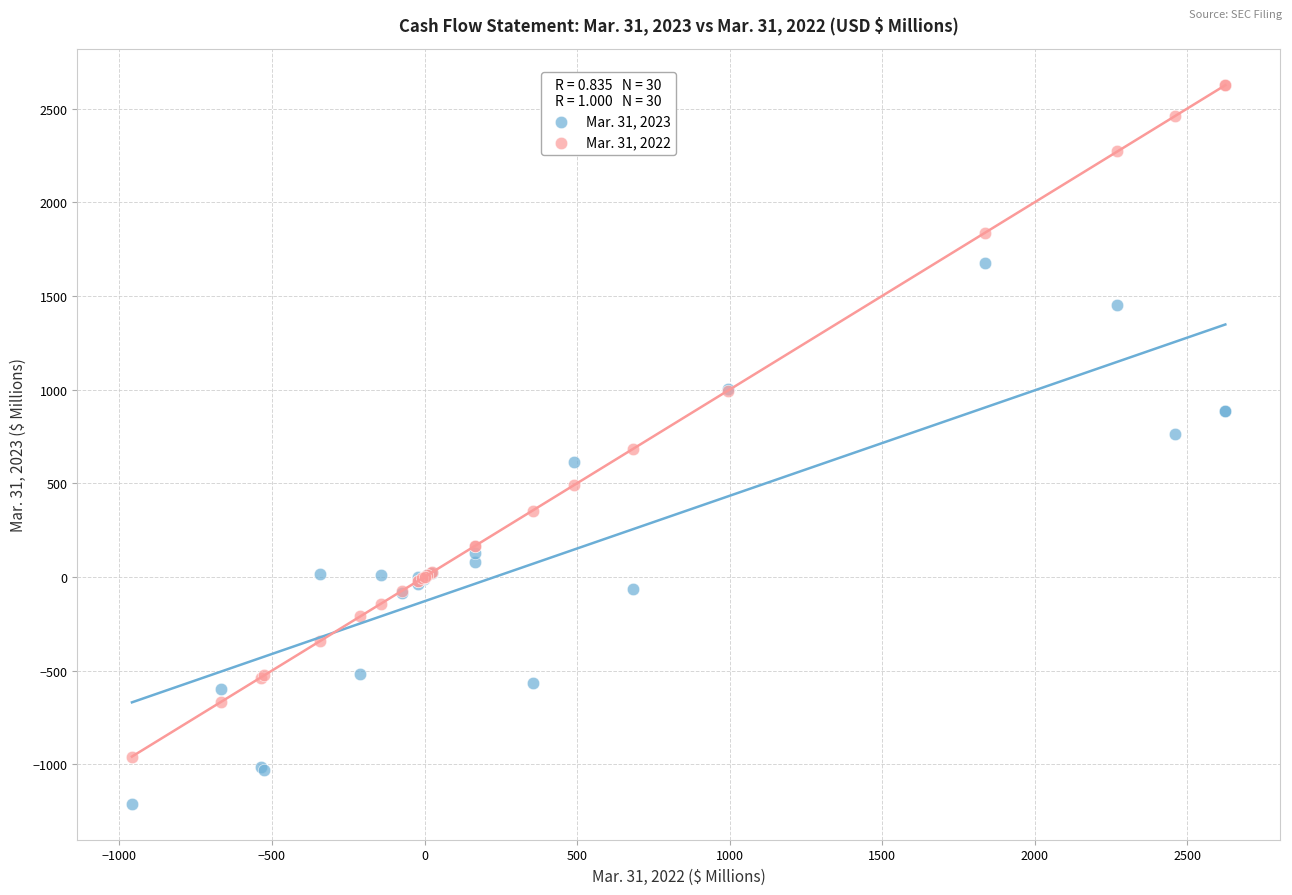

What is the X range (max minus min) for the scatter plot?

3584